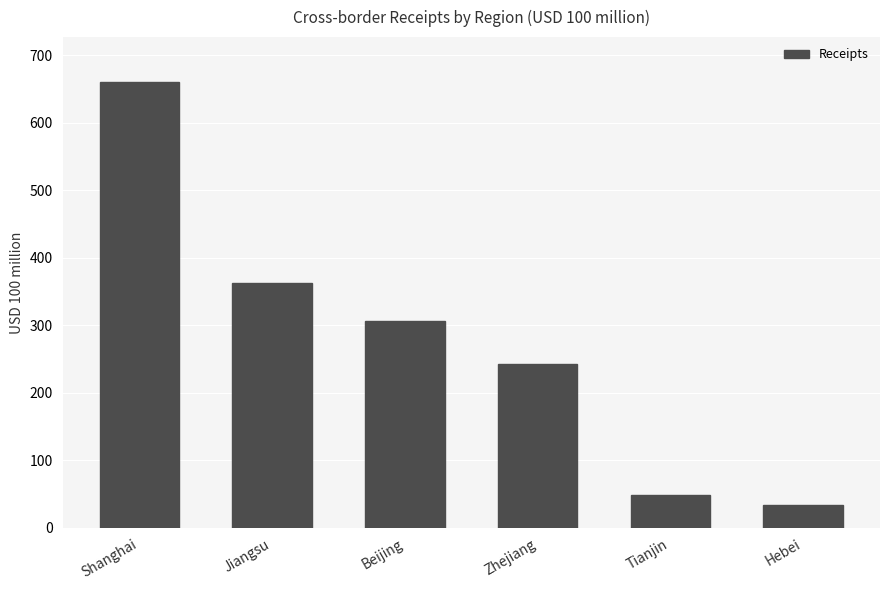

Rank the categories by value from highest to lowest.

Shanghai, Jiangsu, Beijing, Zhejiang, Tianjin, Hebei